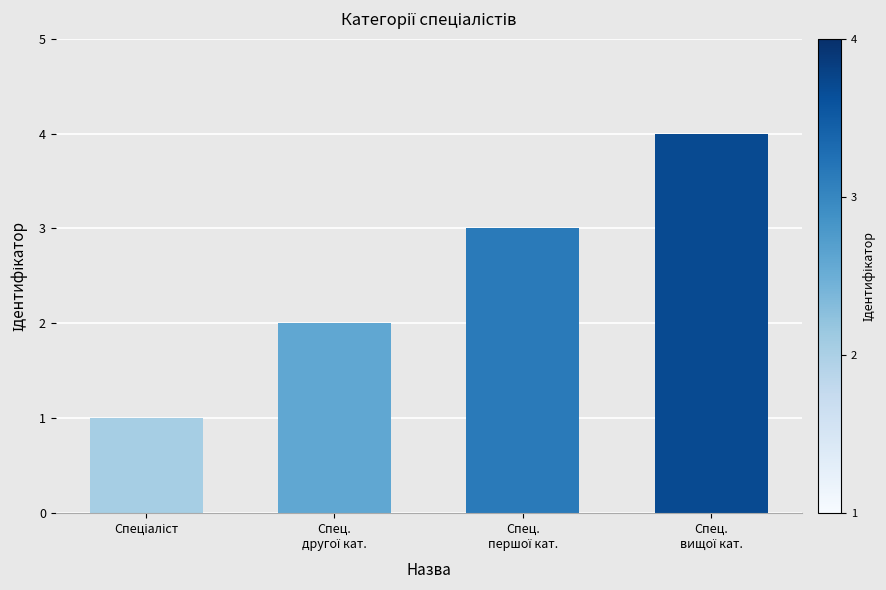

How many series are shown in this chart?

1